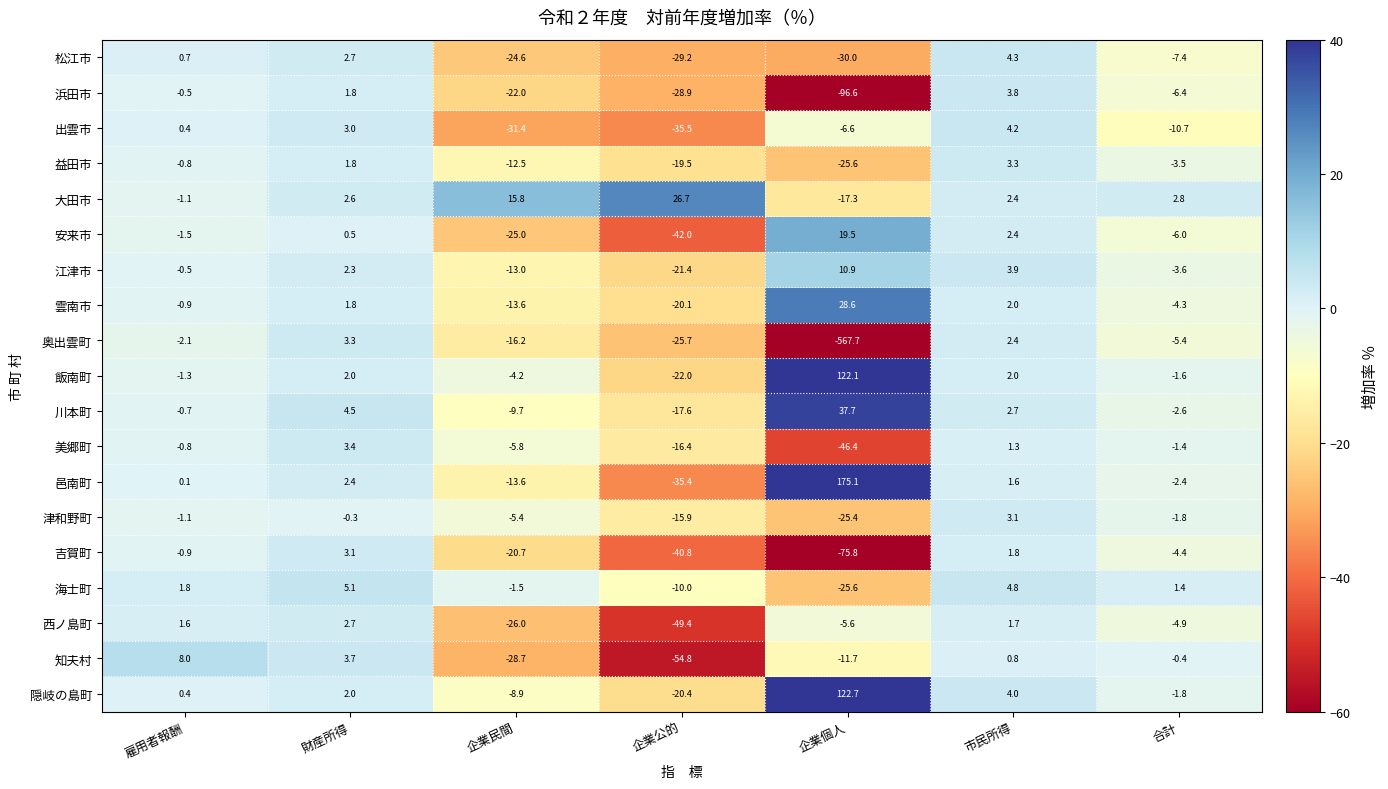

What is the average value of the 益田市 series?

-8.1